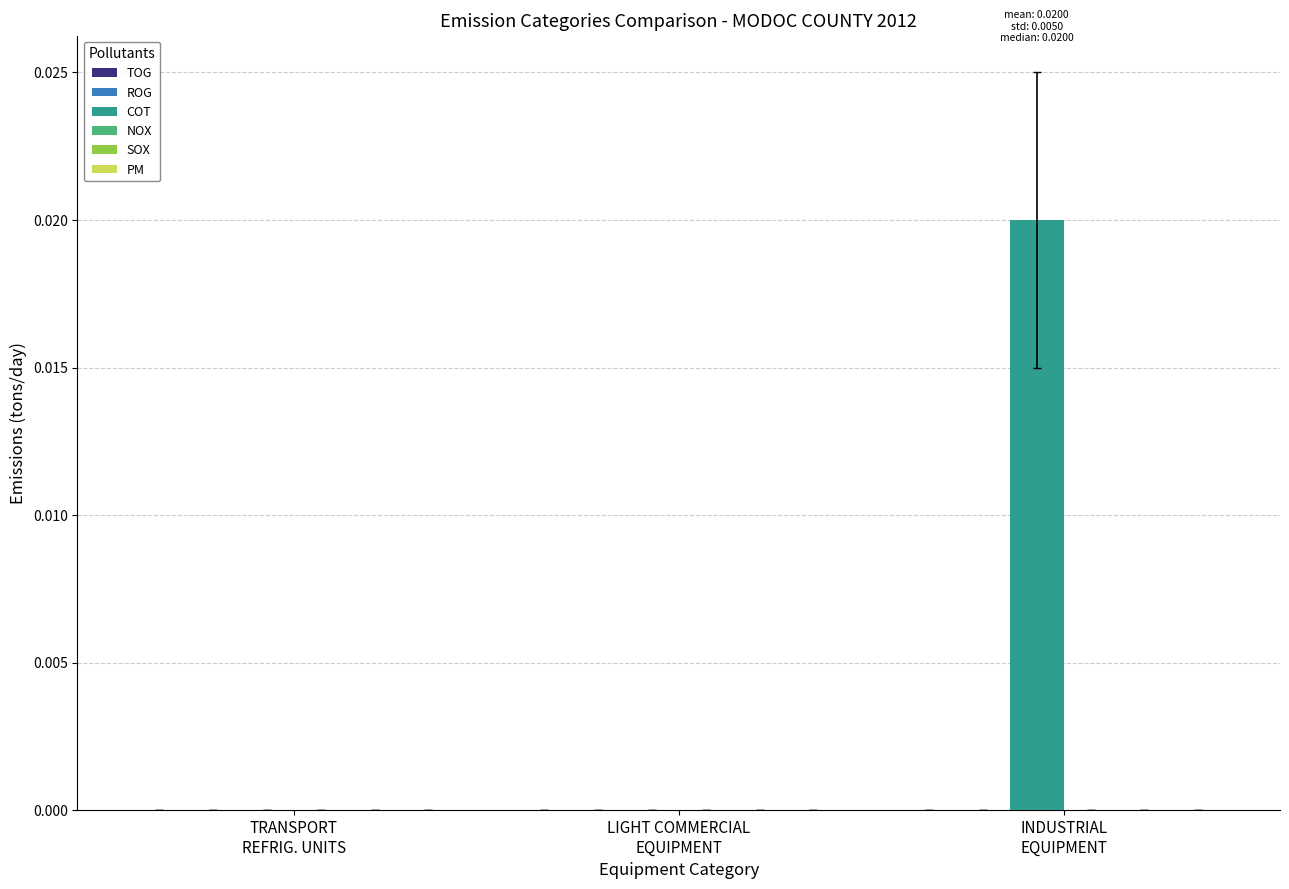

How many distinct data groups are displayed?

1